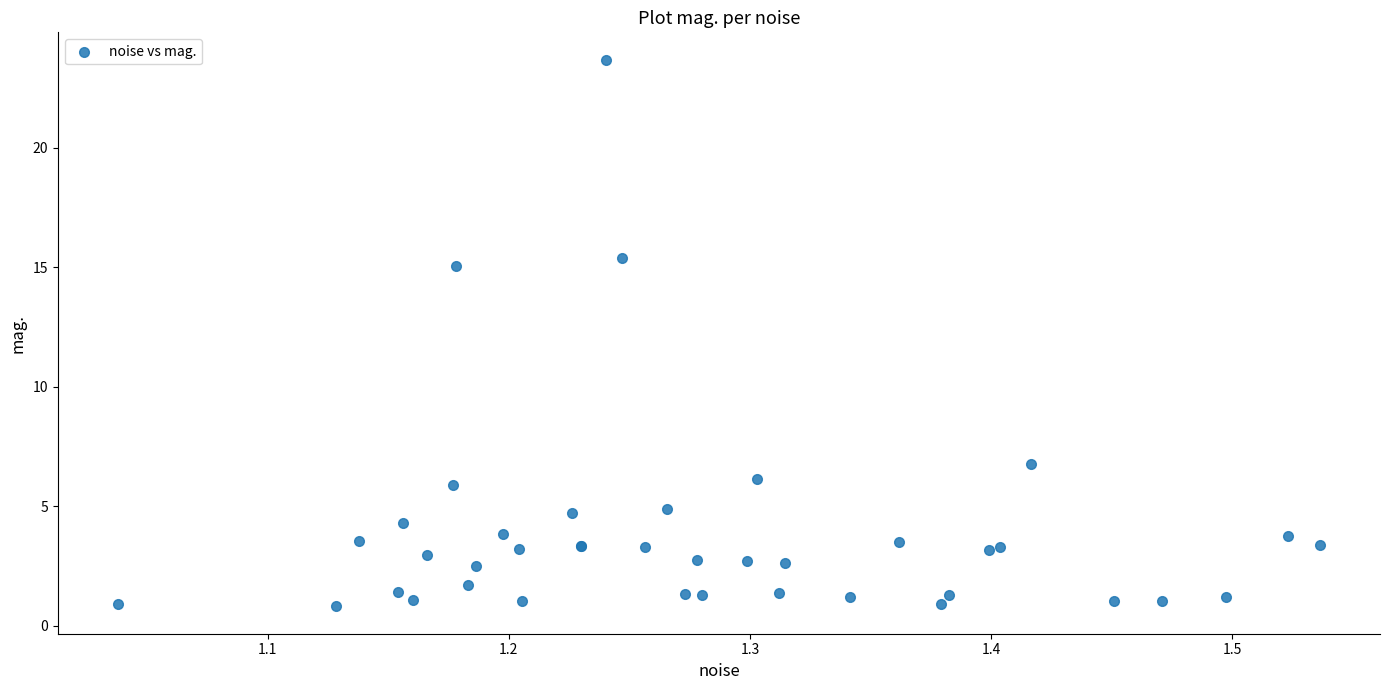

What Y value in the scatter plot is closest to 12?

15.1